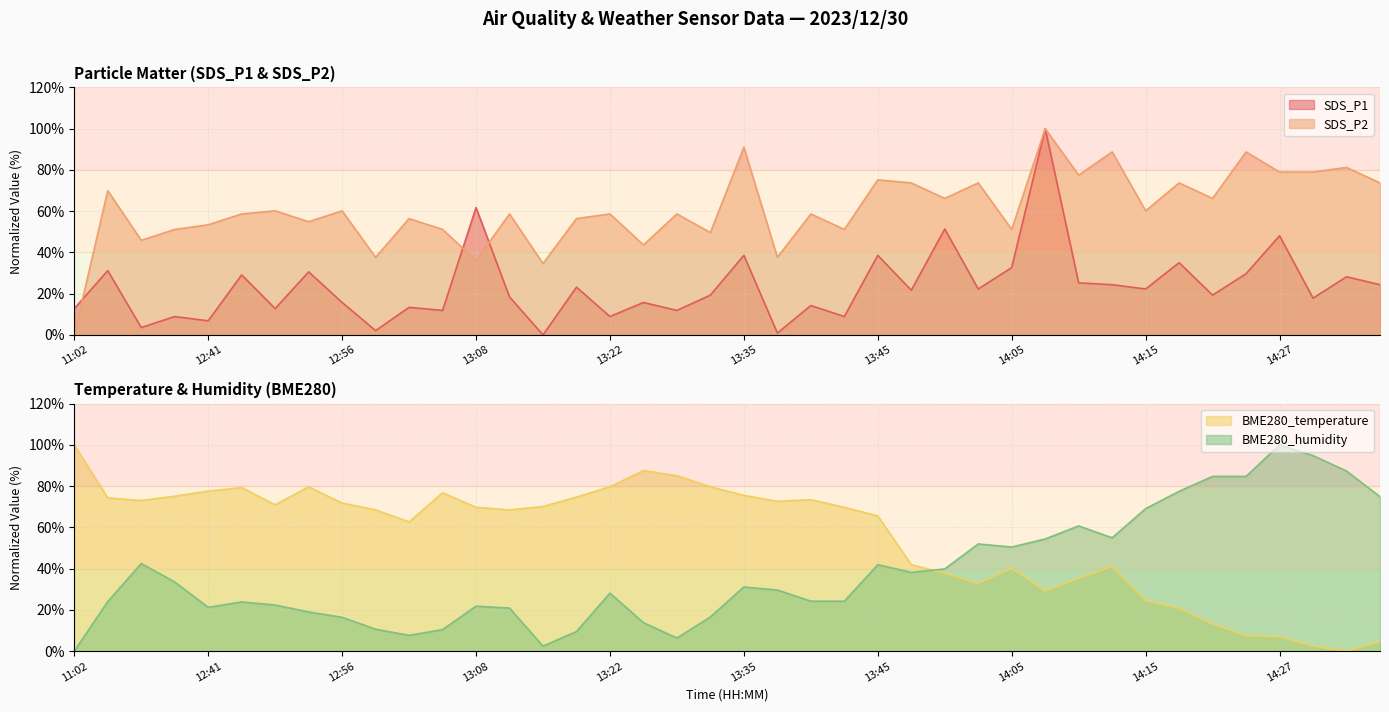

What are all the series names shown in the legend?

SDS_P1, SDS_P2, BME280_temperature, BME280_humidity